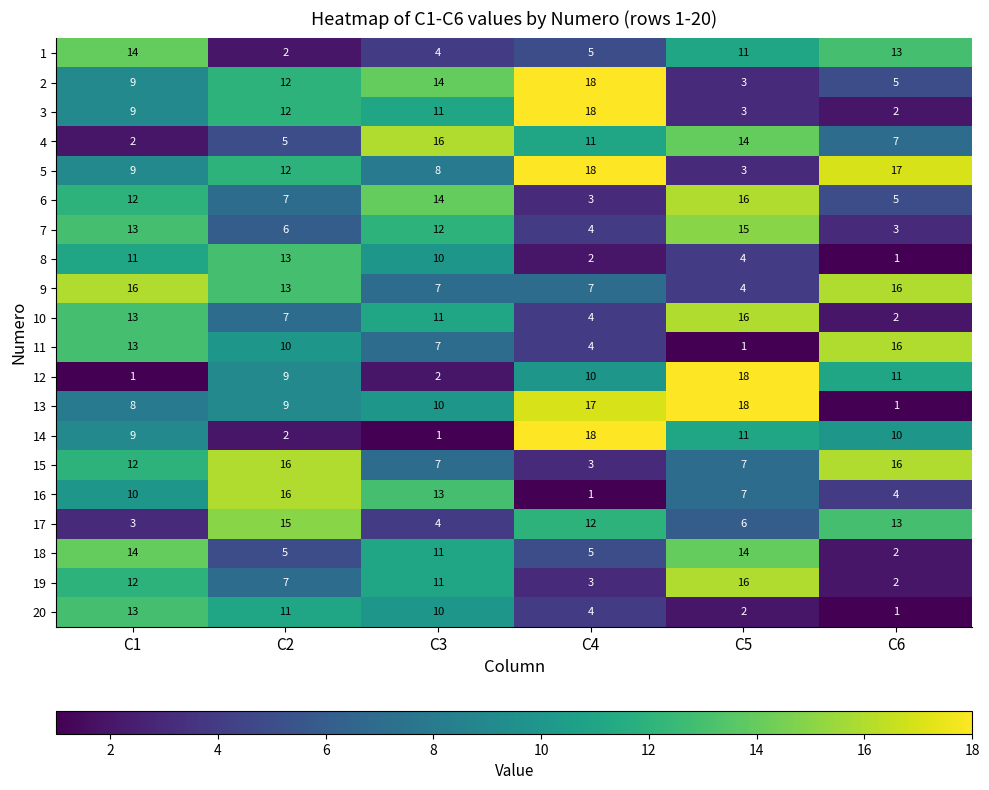

How many series are shown in this chart?

20